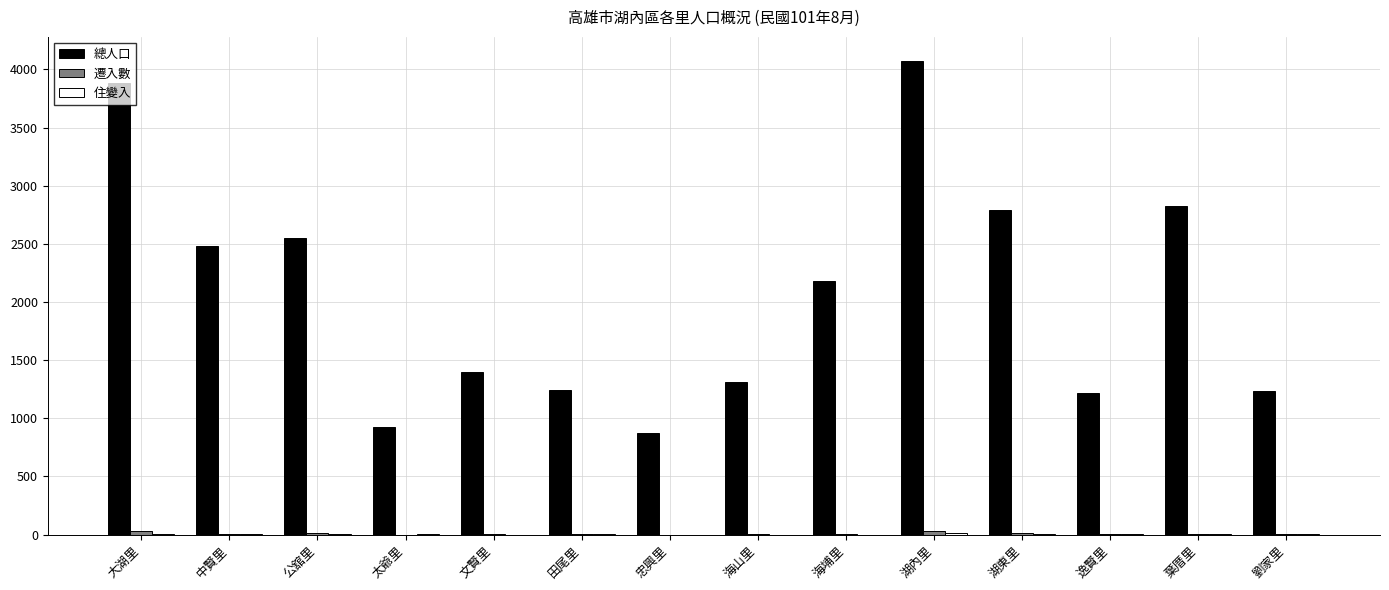

At which label does 總人口 first exceed 2182?

大湖里